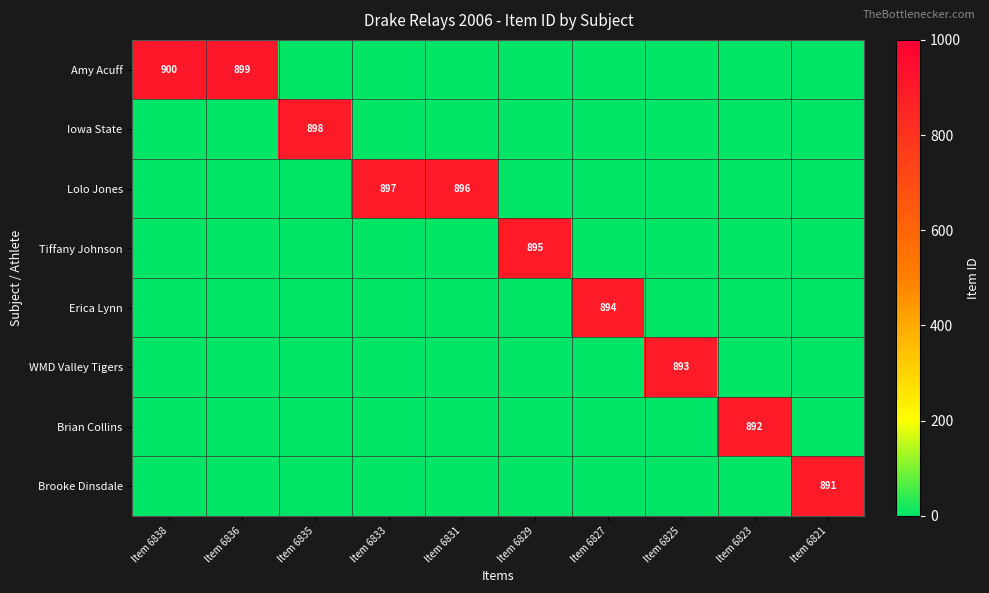

Which category has the highest value in the Erica Lynn series?

Item 6827